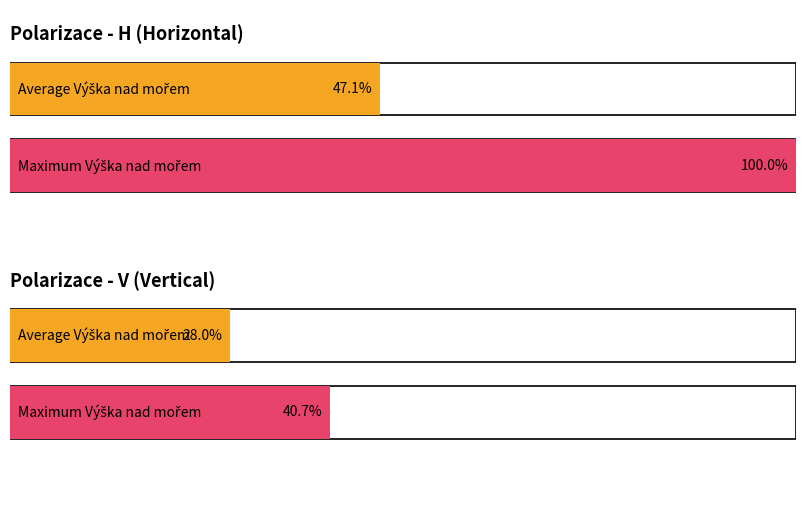

How many bars are there in each group?

2